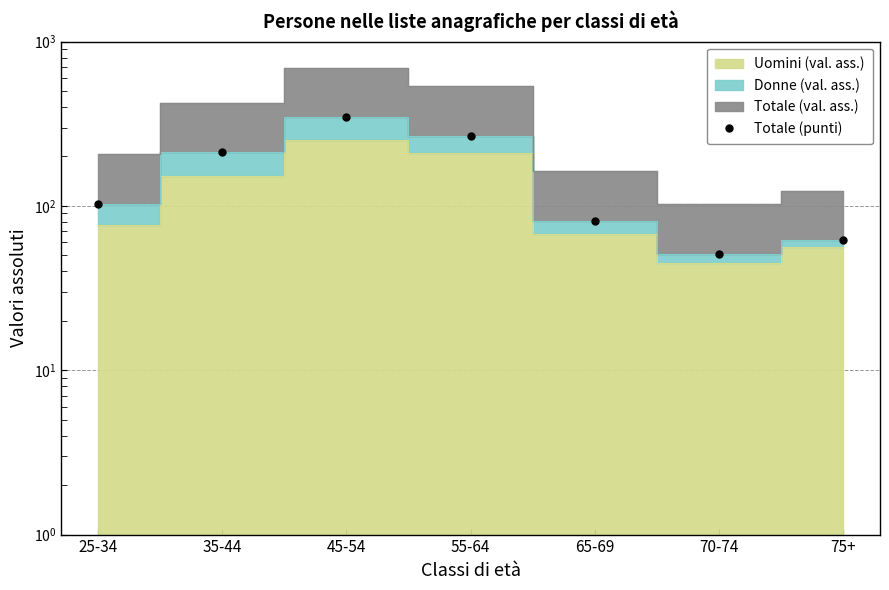

What is the average value?

160